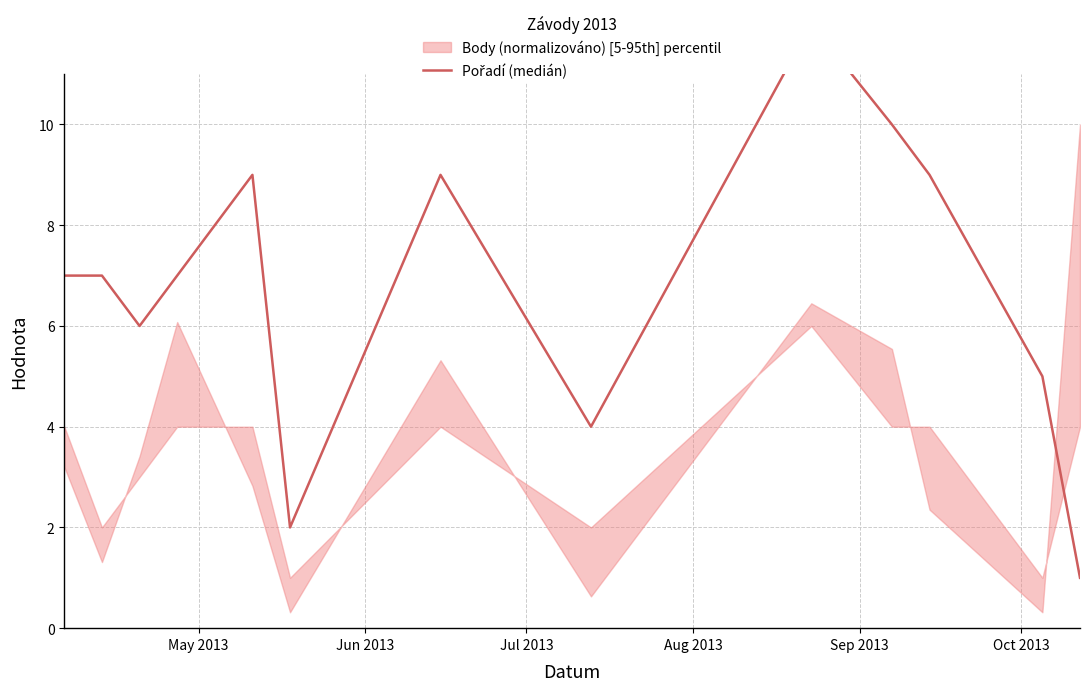

How many lines are shown in the chart?

1